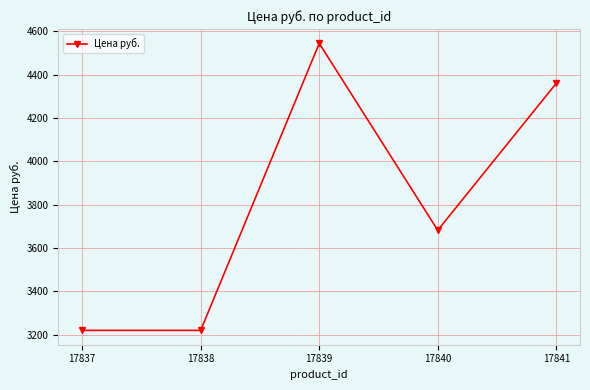

True or false: there are more than 1 points higher than both neighbors.

False